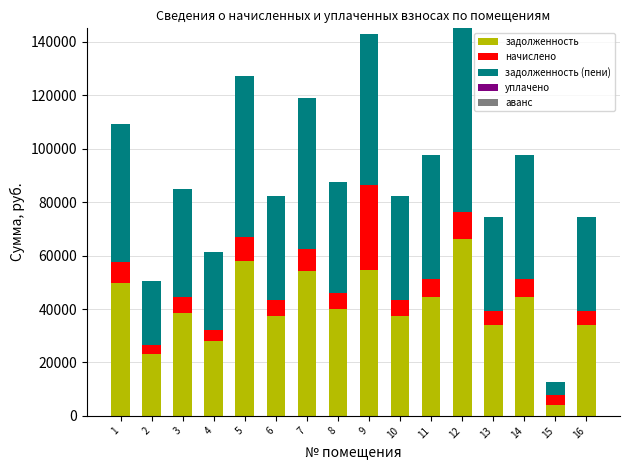

The value of задолженность at 4 is 27921.1. True or false?

True